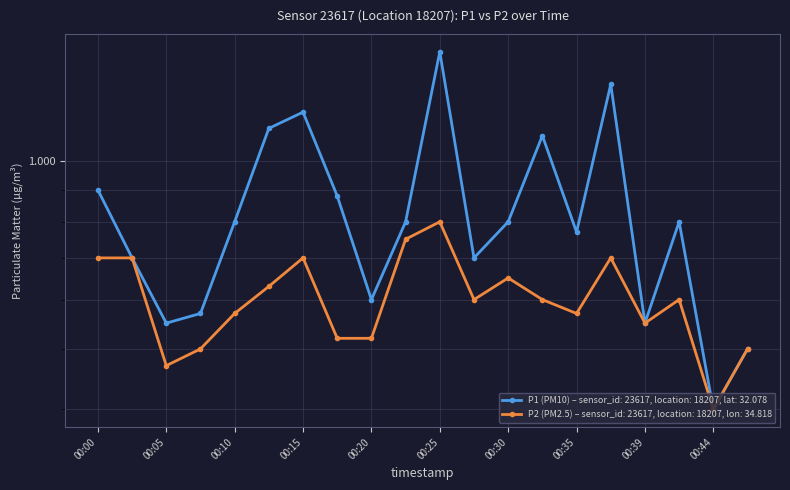

Which series has the widest spread of values?

P1